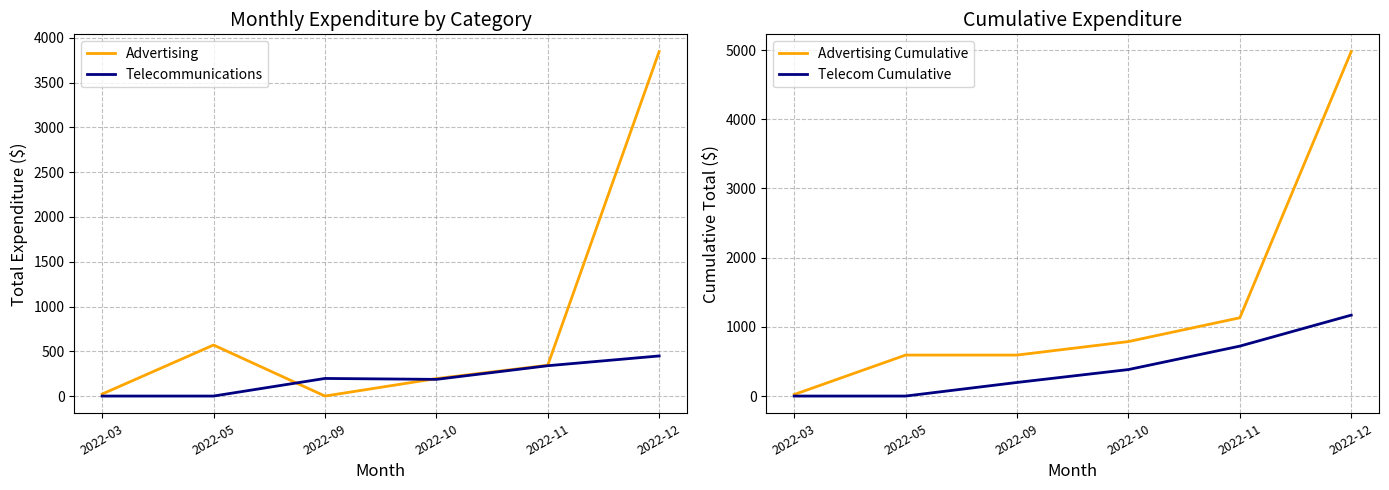

How many lines are shown in the chart?

4